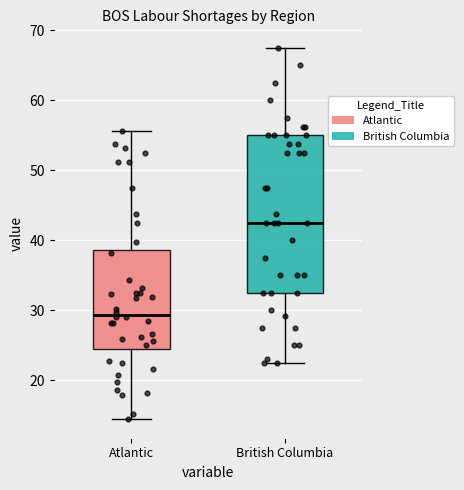

Which box is the tallest, from its lower edge to its upper edge?

British Columbia